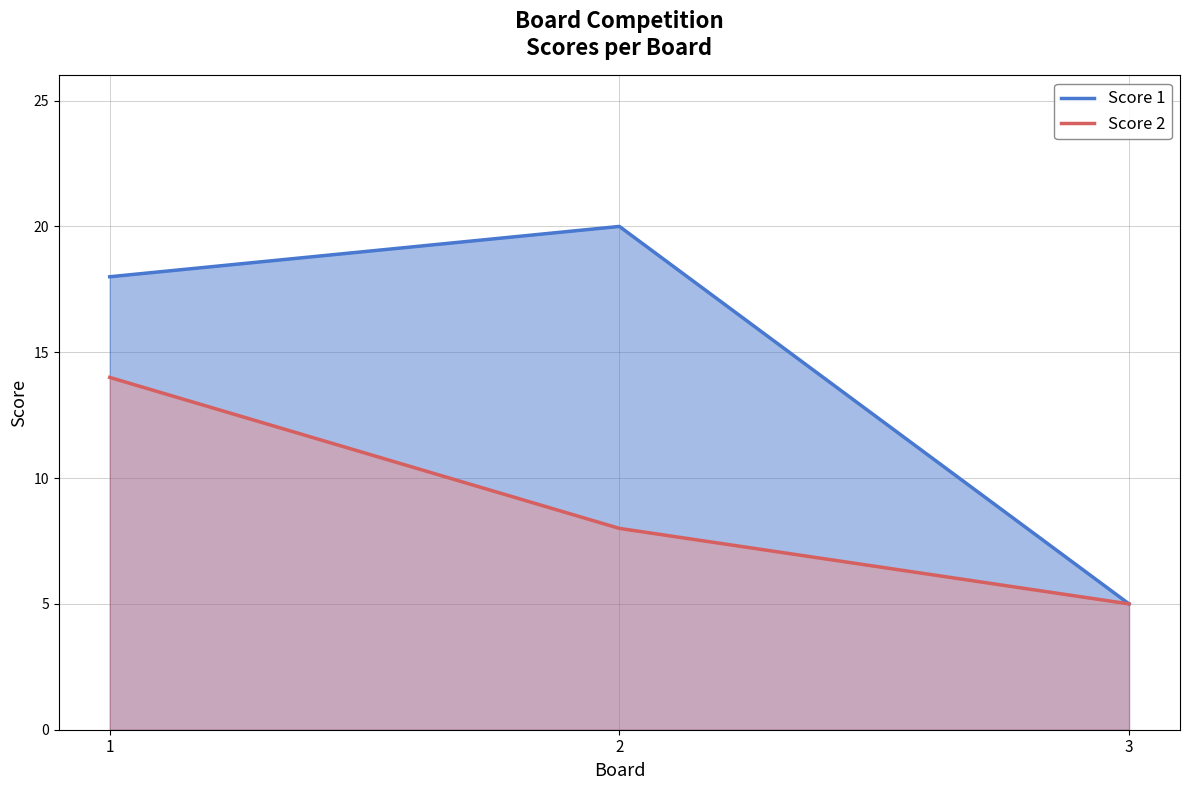

Between 1 and 2, which is larger?

2